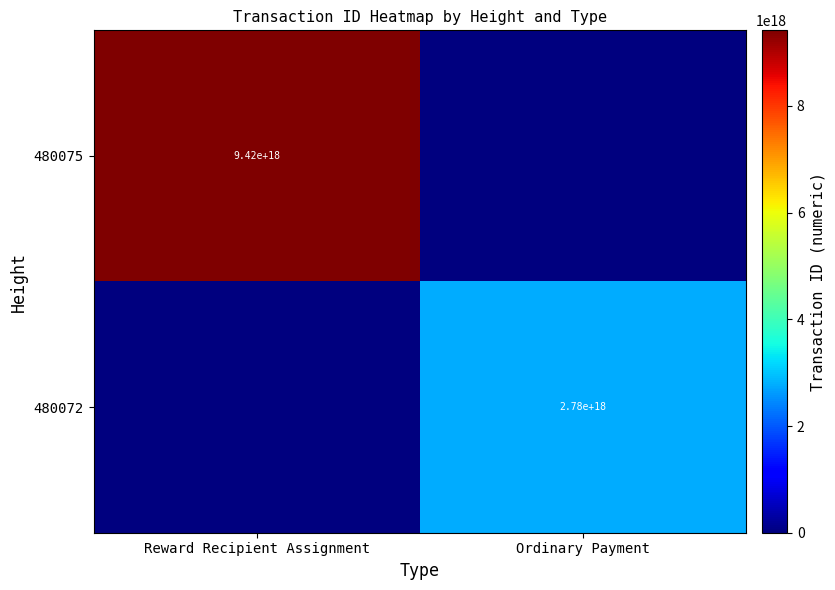

Is it true that 480072 equals 2780000000000000000 at Ordinary Payment?

True